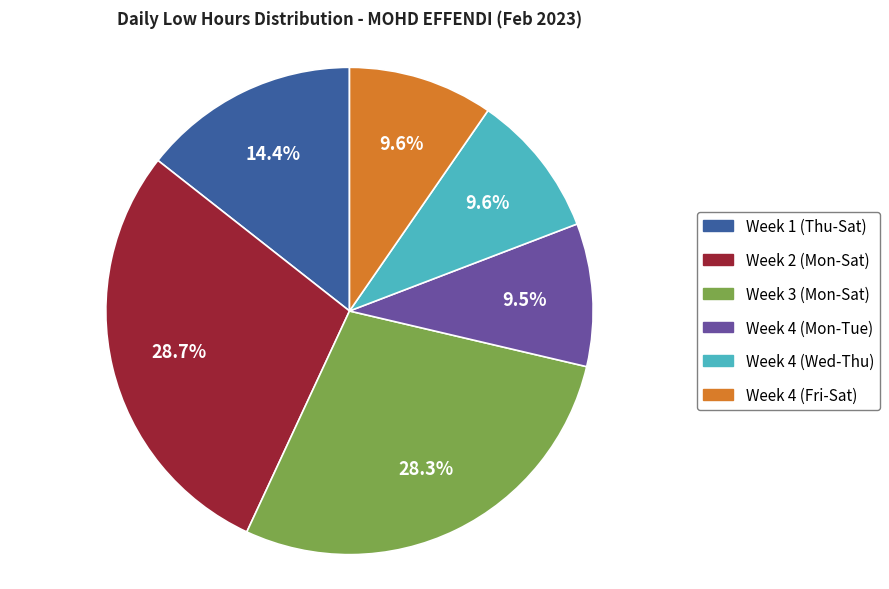

Is there any slice that represents more than half of the pie?

No